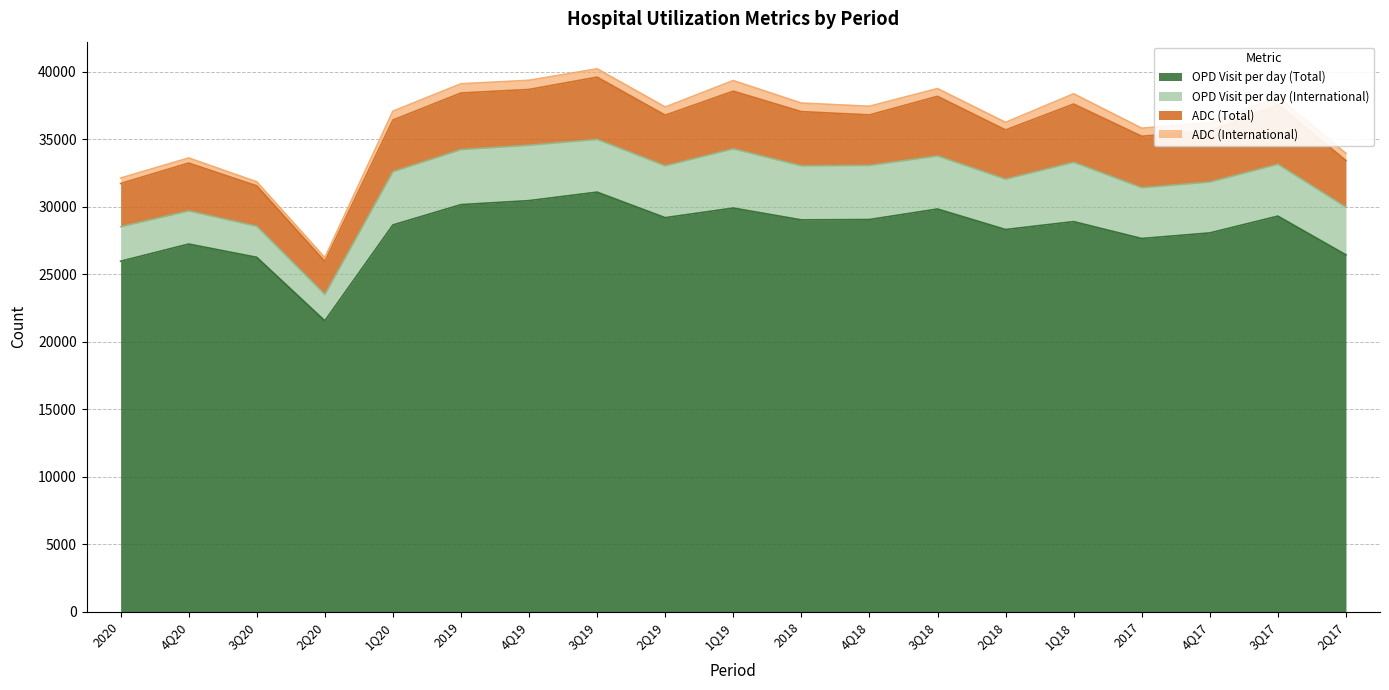

How many values in the ADC (International) series are below 607?

9